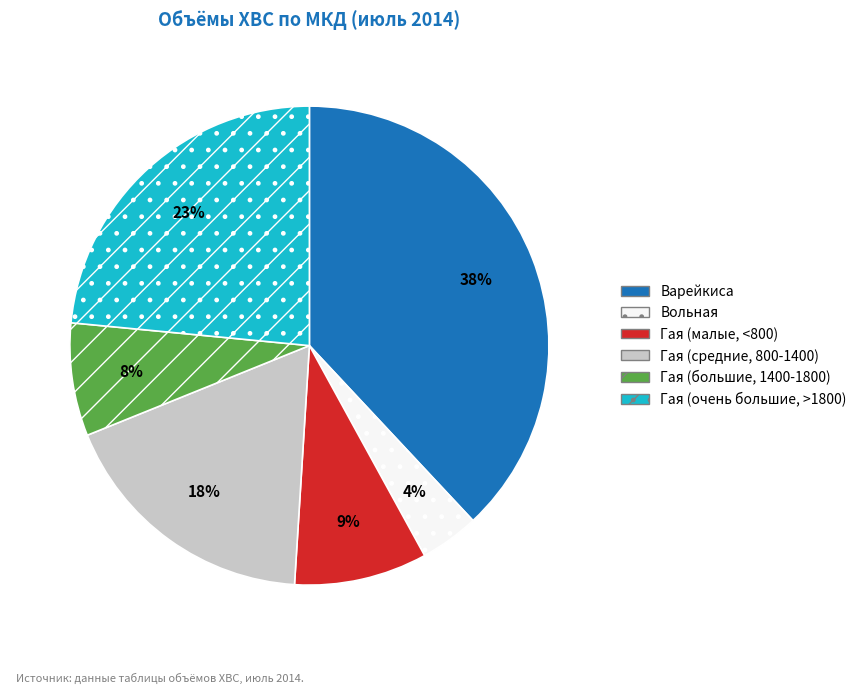

To the nearest percent, what percentage of the pie is Гая (очень большие, >1800)?

23%